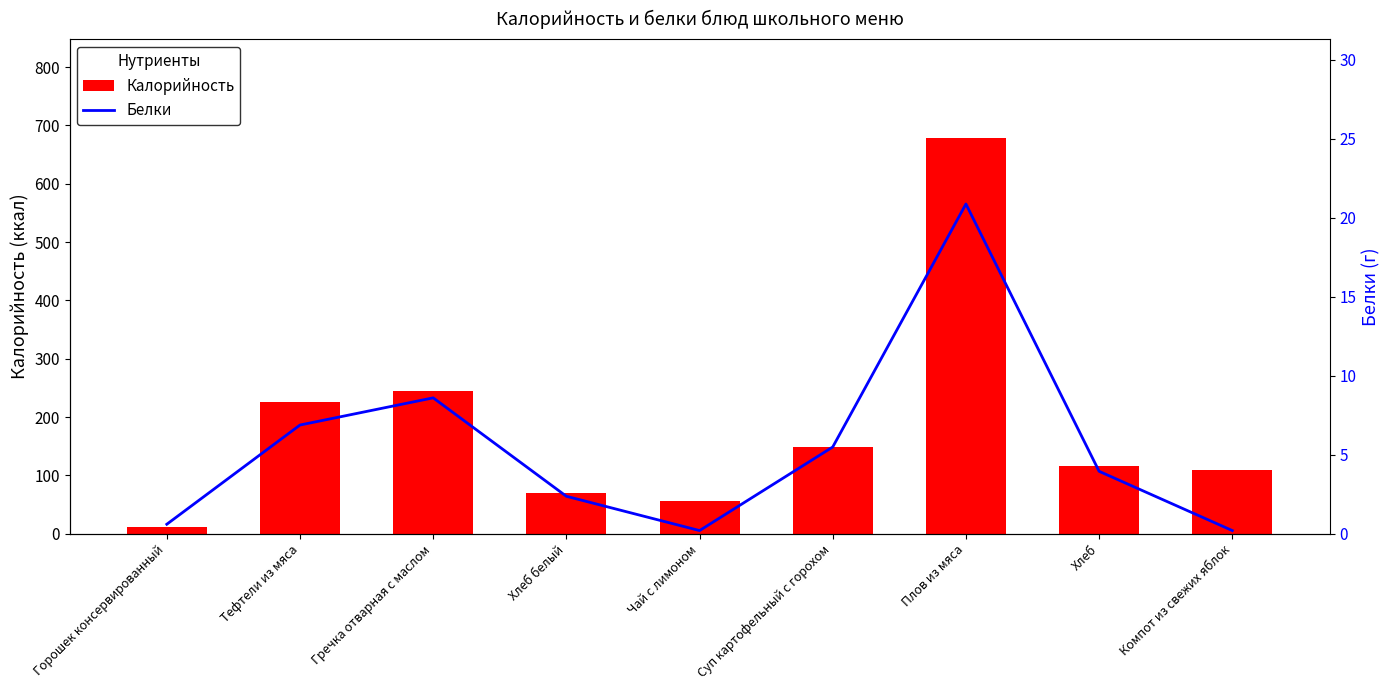

Which has a higher value, Компот из свежих яблок or Плов из мяса?

Плов из мяса